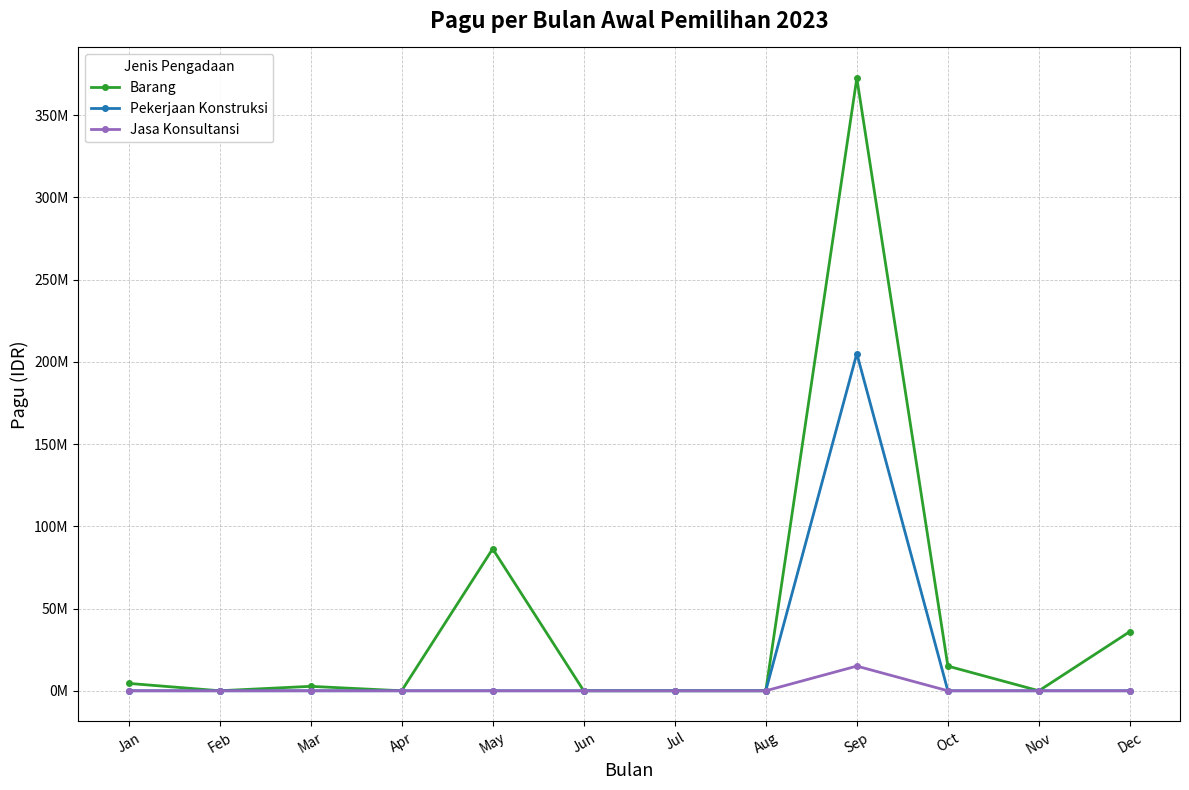

At Mar, list the series in order from largest to smallest.

Barang, Pekerjaan Konstruksi, Jasa Konsultansi